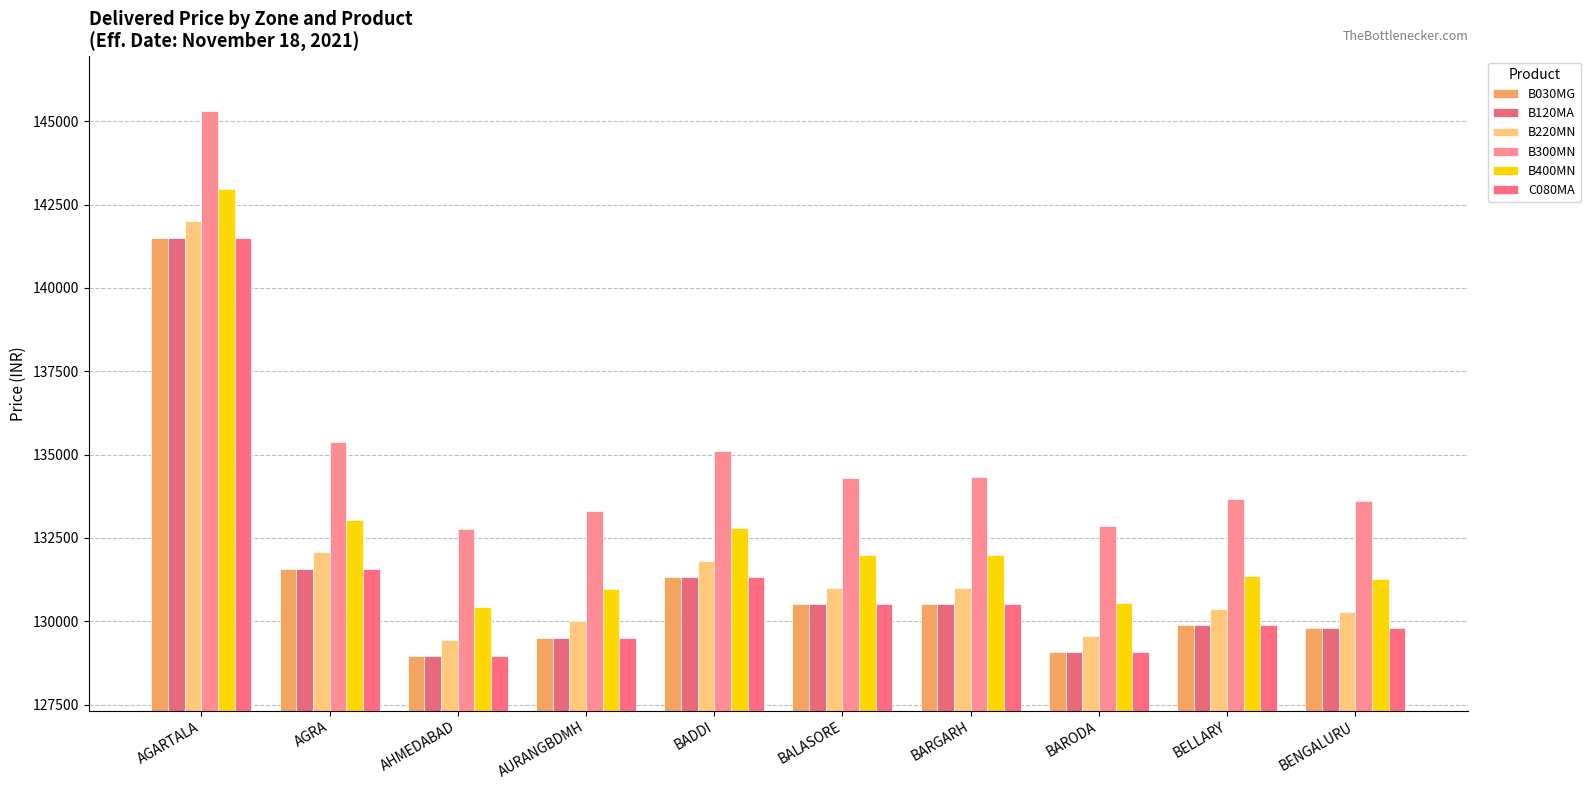

How many groups of bars are there?

10